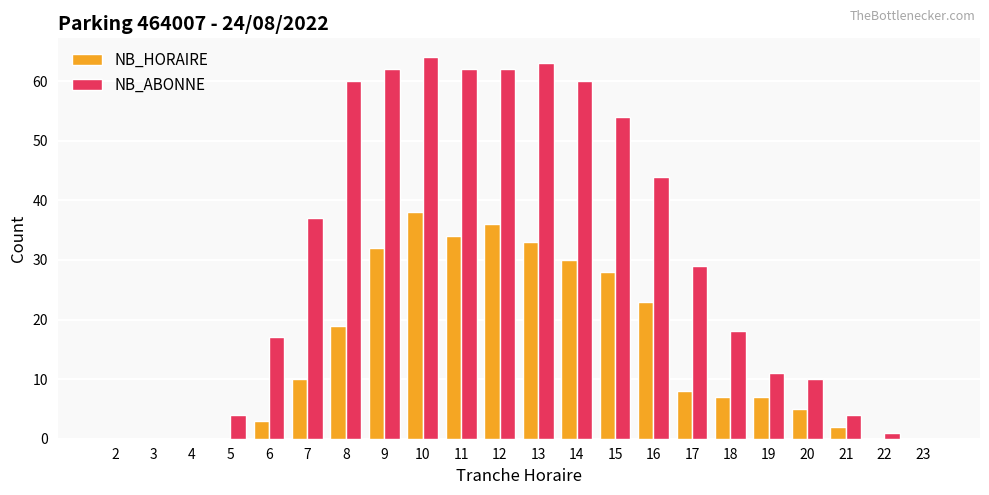

Is the value of NB_ABONNE at 21 greater than the value of NB_HORAIRE at 11?

No